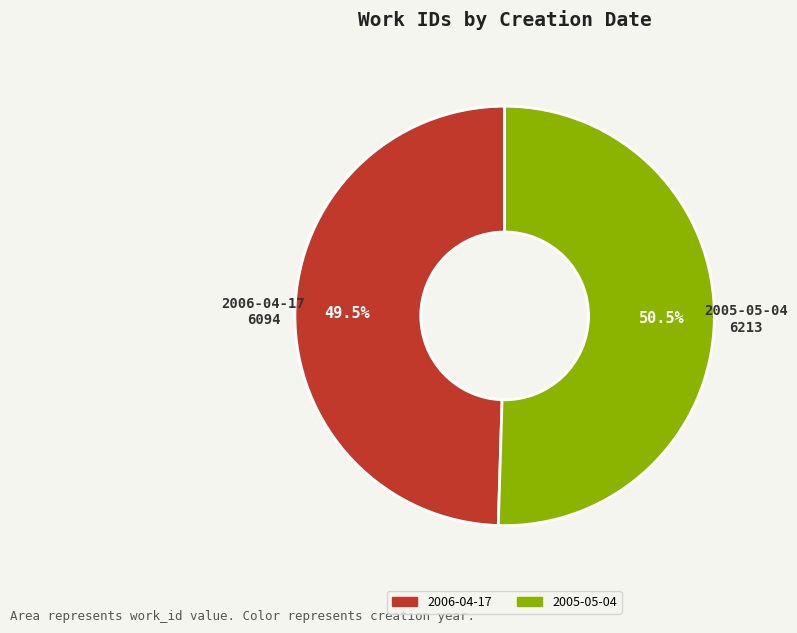

Which slice is the largest?

2005-05-04